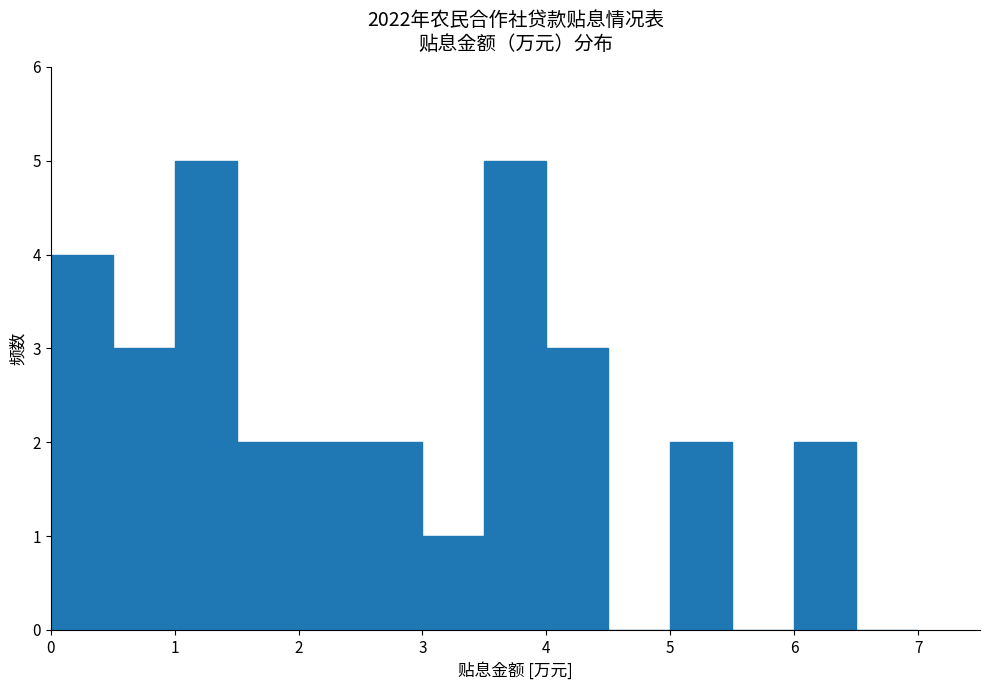

Reading left to right, transcribe this chart: for each bar, give the range it covers on the x-axis and its height. The values are not printed on the chart, so give them approximately, as read against the axis.

0.0 to 0.5: 4
0.5 to 1.0: 3
1.0 to 1.5: 5
1.5 to 2.0: 2
2.0 to 2.5: 2
2.5 to 3.0: 2
3.0 to 3.5: 1
3.5 to 4.0: 5
4.0 to 4.5: 3
4.5 to 5.0: 0
5.0 to 5.5: 2
5.5 to 6.0: 0
6.0 to 6.5: 2
6.5 to 7.0: 0